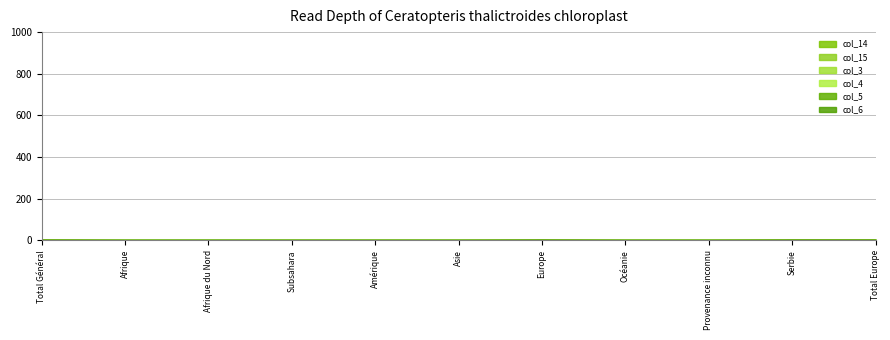

At how many categories does at least one series exceed 0?

4